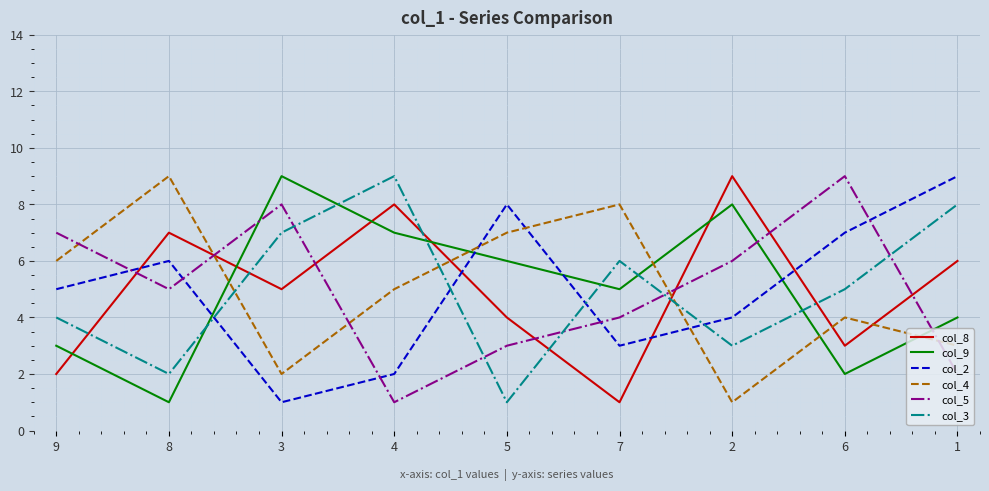

How many times do col_5 and col_3 cross each other?

5